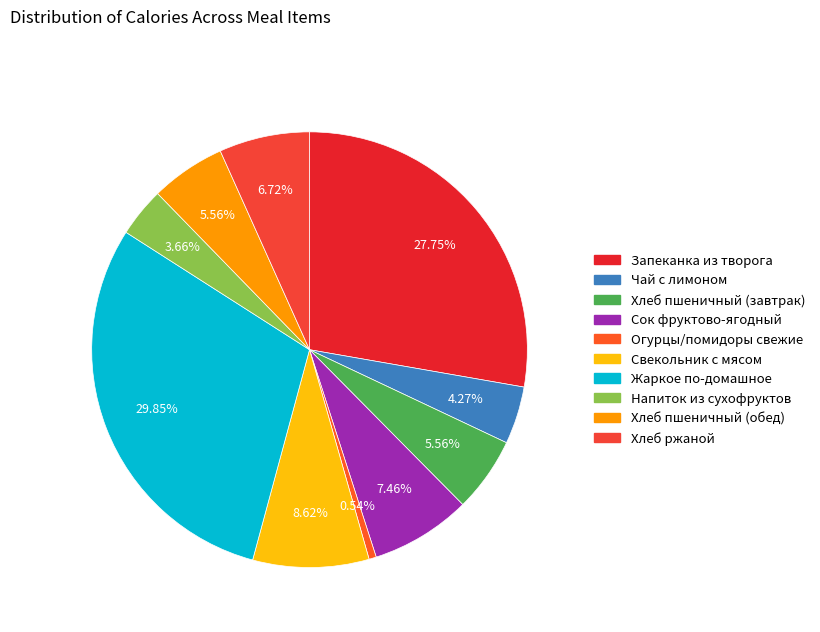

Between Хлеб ржаной and Жаркое по-домашное, which is larger?

Жаркое по-домашное